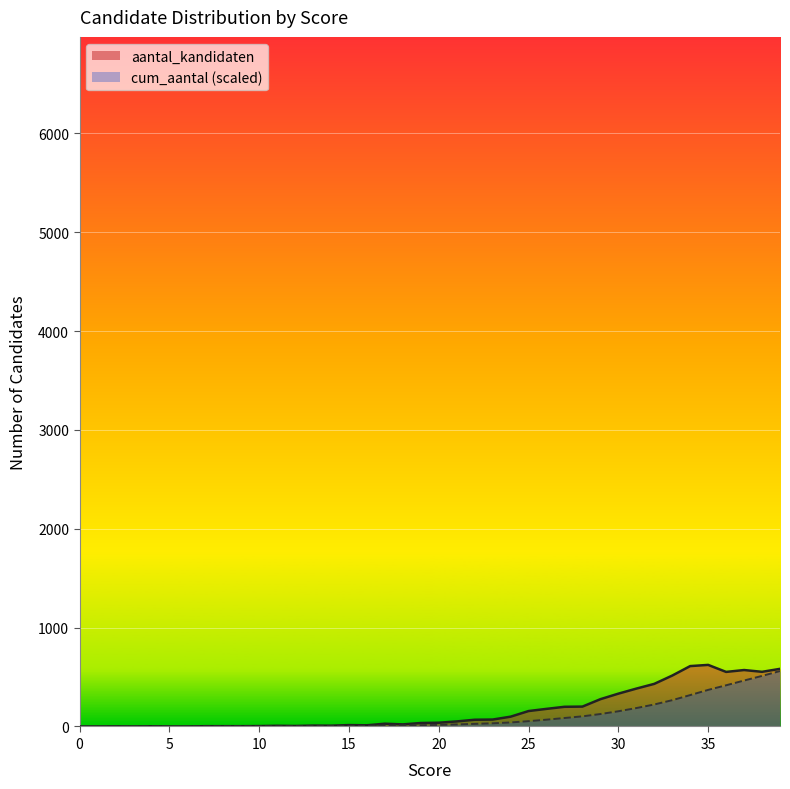

Which series has the widest spread of values?

aantal_kandidaten